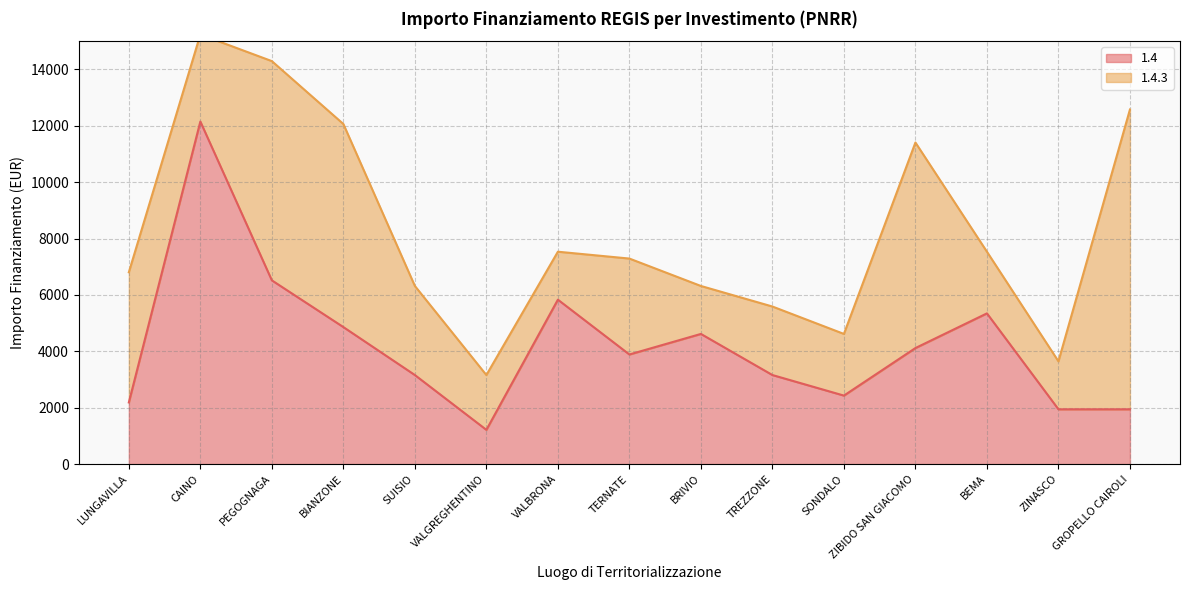

What is the maximum value for 1.4?

12150